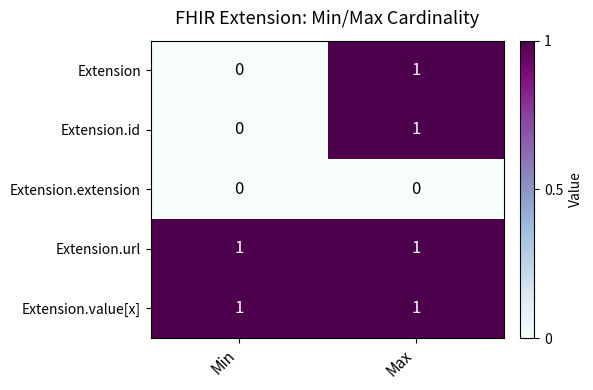

At which label is Extension.id closest to 0?

Min